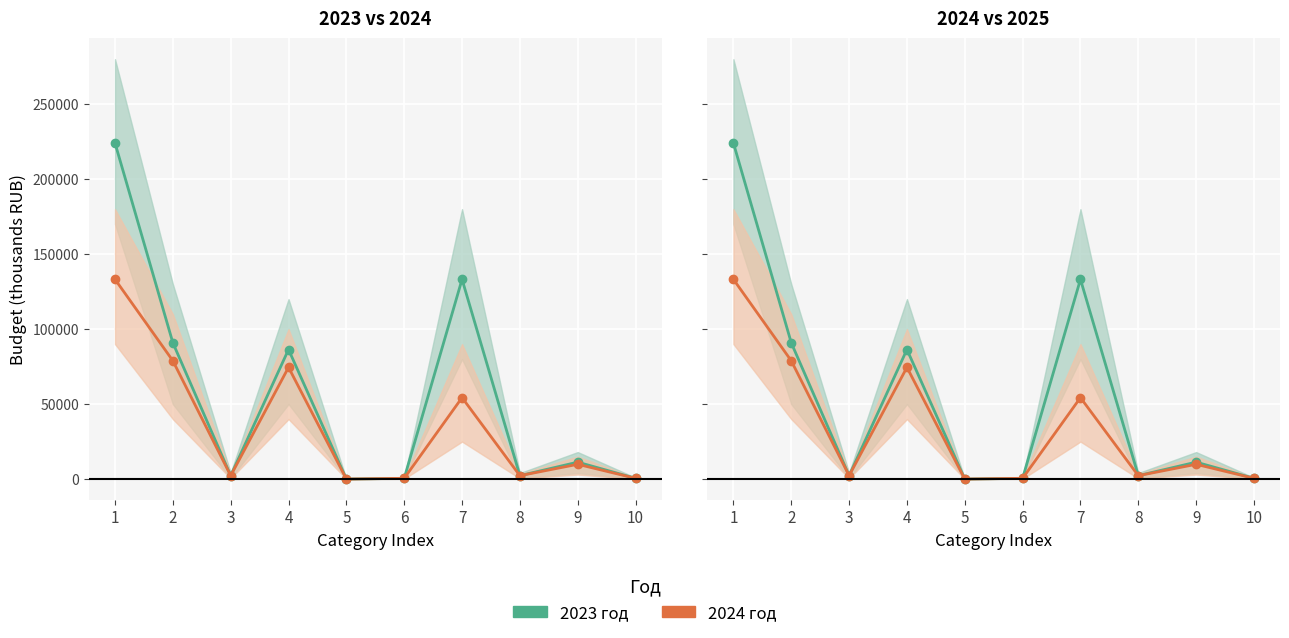

Reading left to right, transcribe all the data shown in this chart.

2023 год: 1=224073.7	2=90876.8	3=2266.6	4=86395.6	5=0.6	6=500.0	7=133196.8	8=2266.6	9=11285.0	10=500.0
2024 год: 1=133201.9	2=78886.2	3=2266.6	4=74505.0	5=0.6	6=500.0	7=54315.6	8=2266.6	9=9845.0	10=500.0